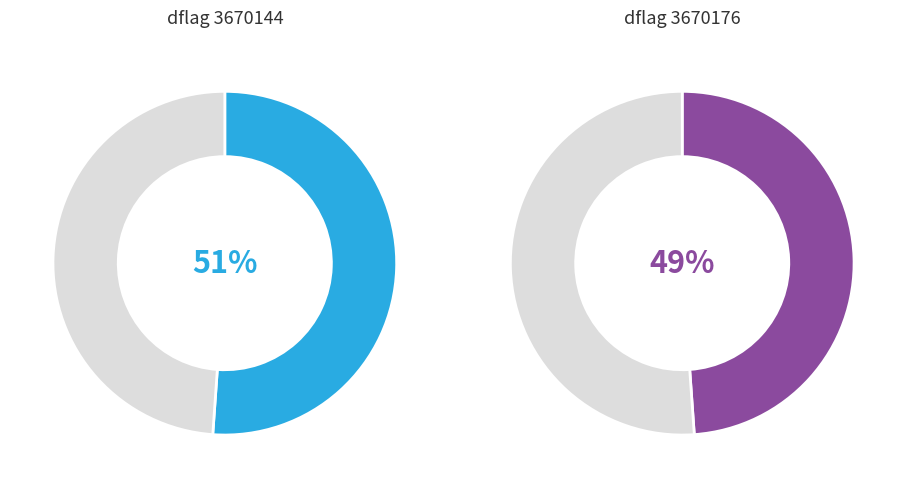

What is the total percentage of 3670176 and 3670144?

100.0%